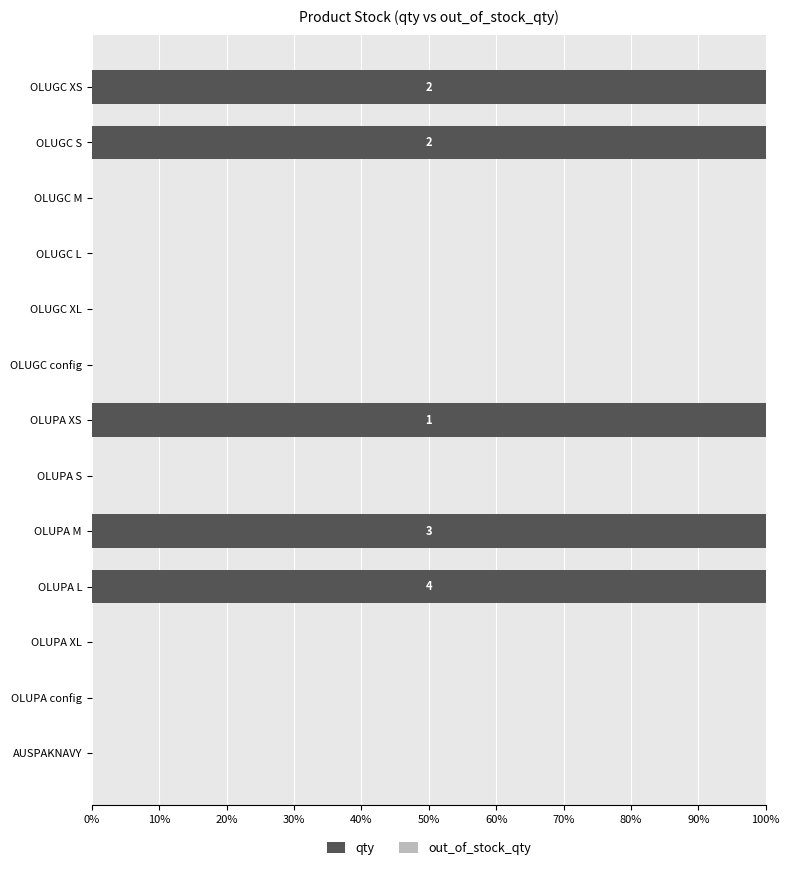

The value at OLUPA config is 50. True or false?

False